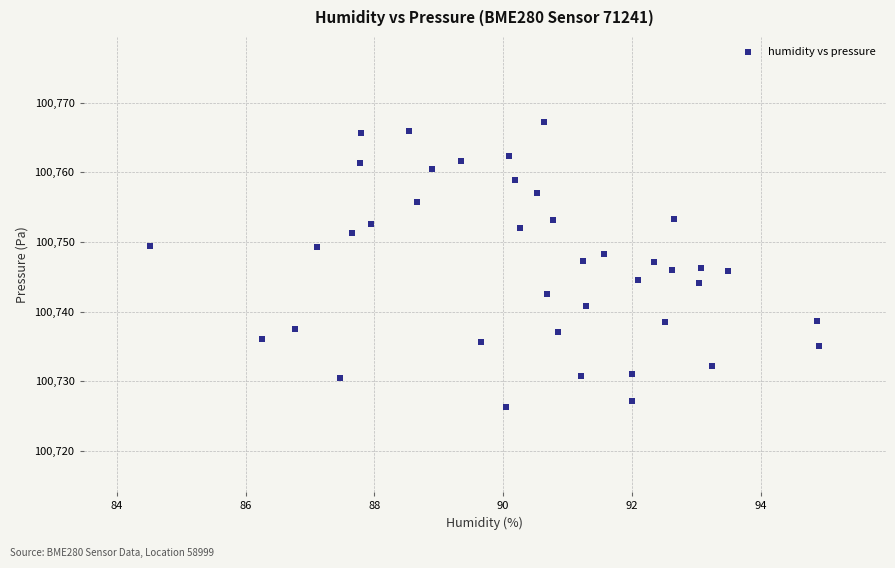

What is the range of X values (max minus min)?

10.4